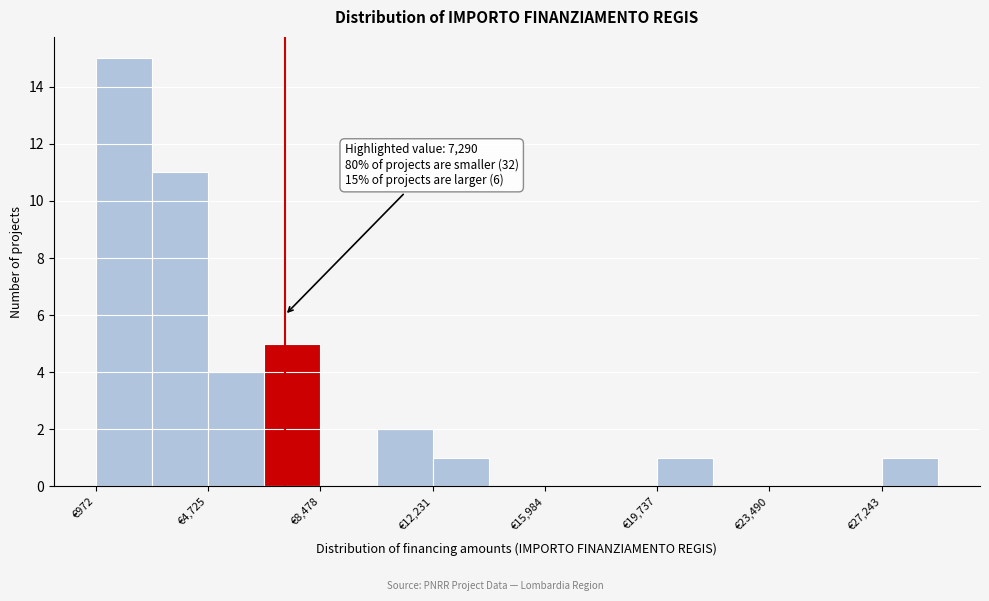

Around what value on the x-axis is the tallest bar? Give the approximate position of its centre, as read against the axis.

2000